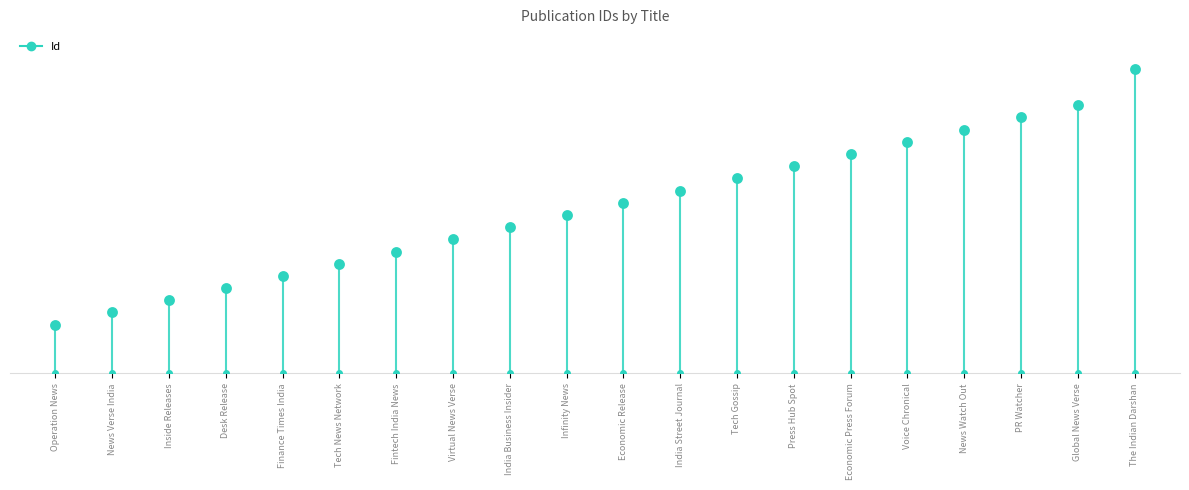

Reading left to right, list all the values displayed in this chart.

Operation News=4	News Verse India=5	Inside Releases=6	Desk Release=7	Finance Times India=8	Tech News Network=9	Fintech India News=10	Virtual News Verse=11	India Business Insider=12	Infinity News=13	Economic Release=14	India Street Journal=15	Tech Gossip=16	Press Hub Spot=17	Economic Press Forum=18	Voice Chronical=19	News Watch Out=20	PR Watcher=21	Global News Verse=22	The Indian Darshan=25